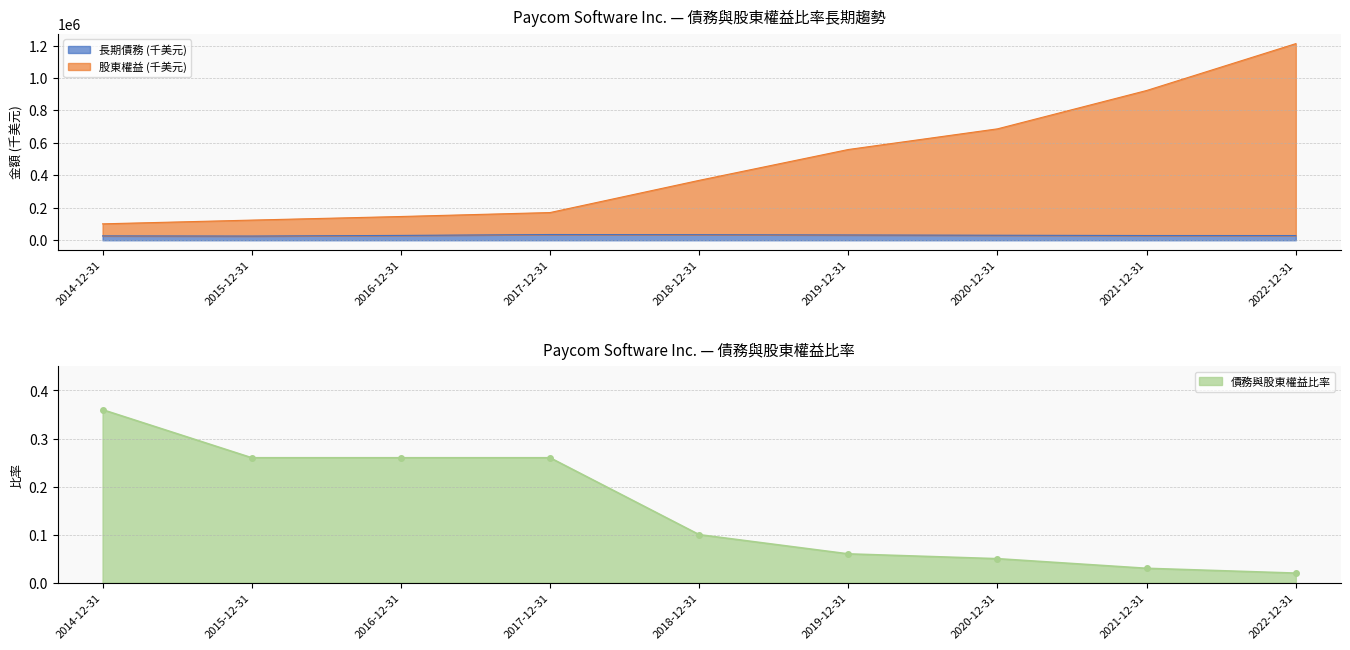

What is the maximum value shown in the chart?

1211607.0